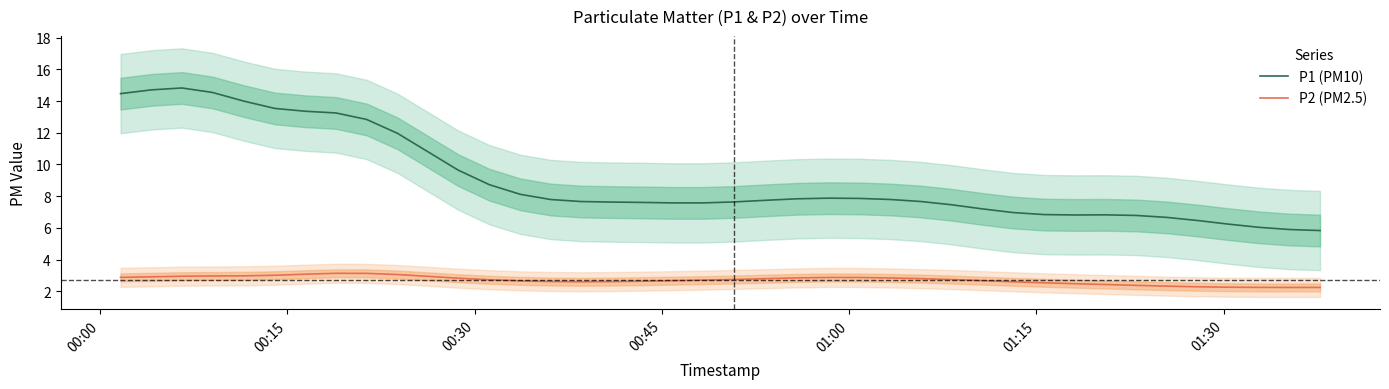

How many interior local peaks does the P1 (PM10) series have?

3